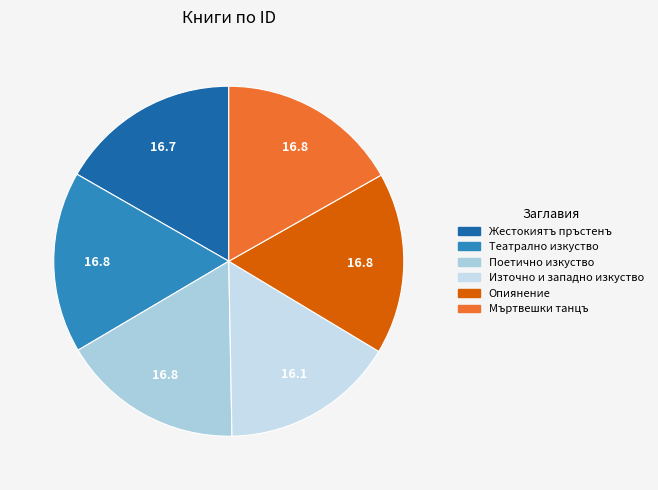

What percentage is the Опиянение slice, to the nearest percent?

17%